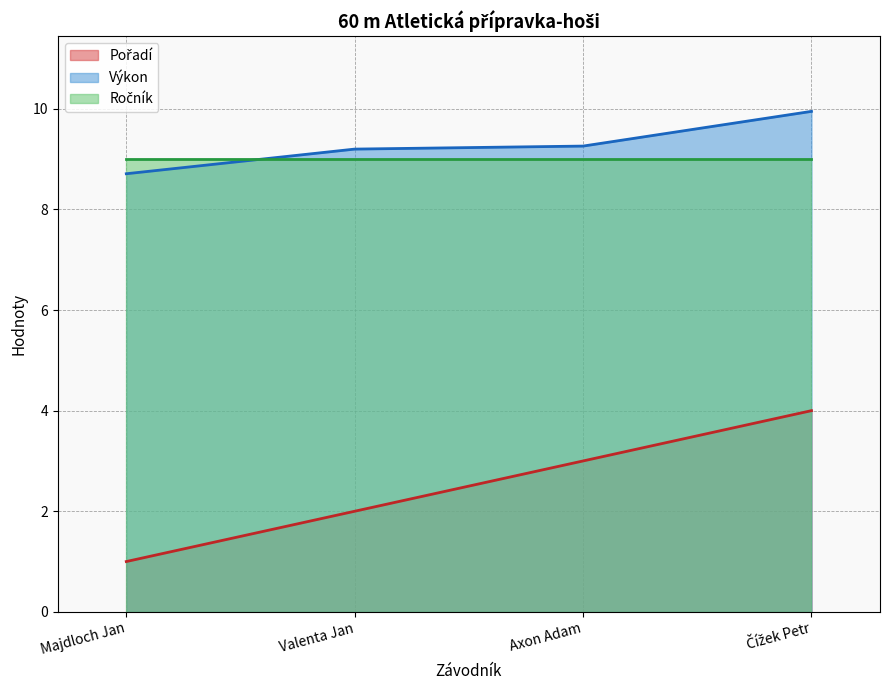

Read the Výkon value at Majdloch Jan.

8.7